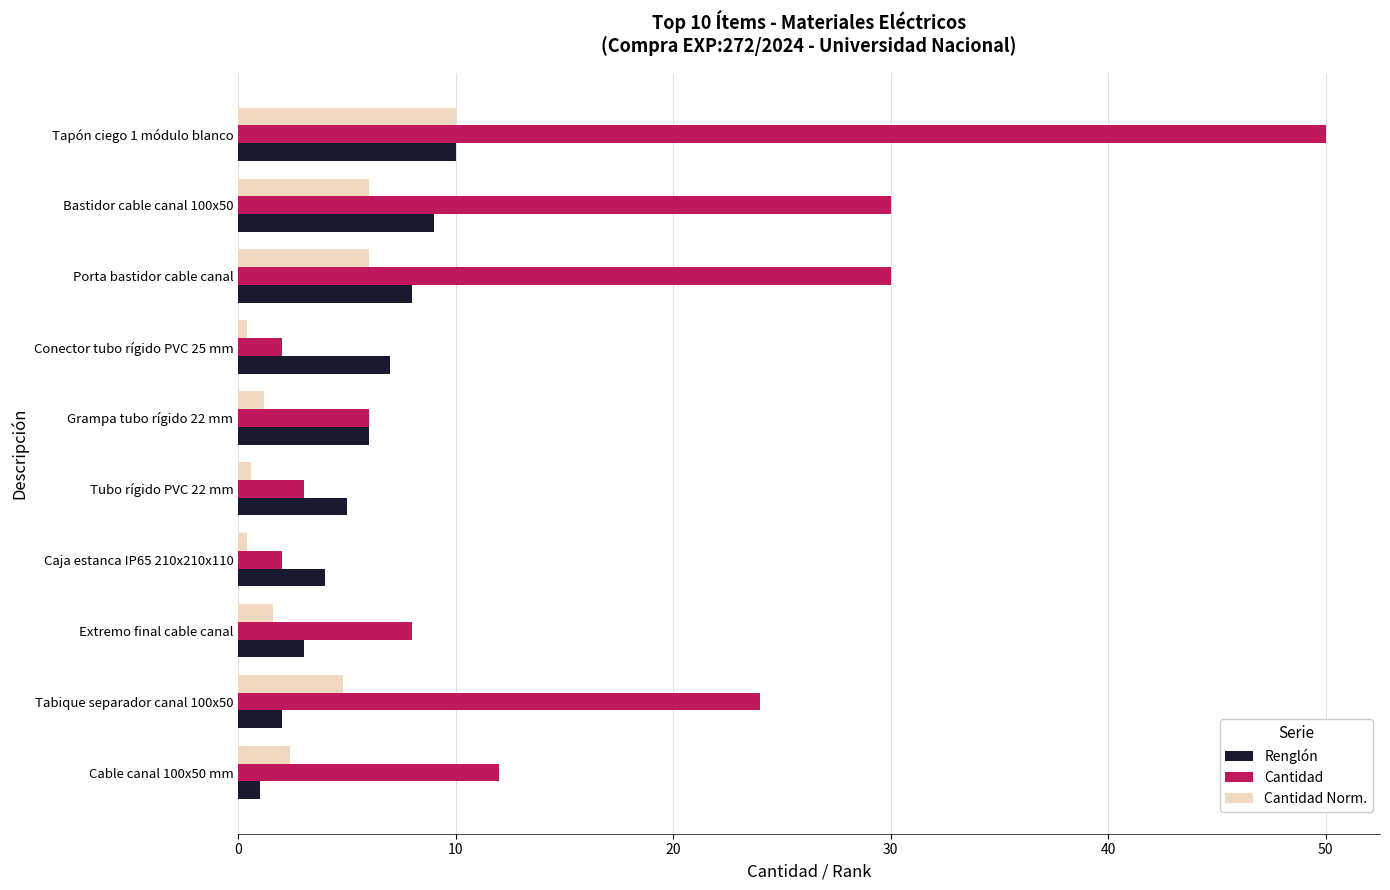

Which series changed the most between Cable canal 100x50 mm and Porta bastidor cable canal?

Cantidad